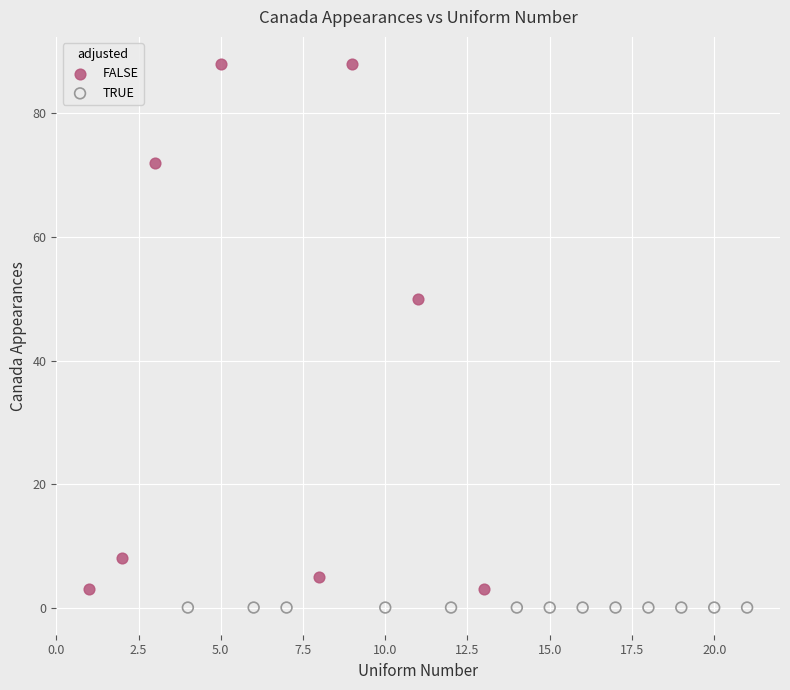

What are all the series names shown in the legend?

FALSE, TRUE